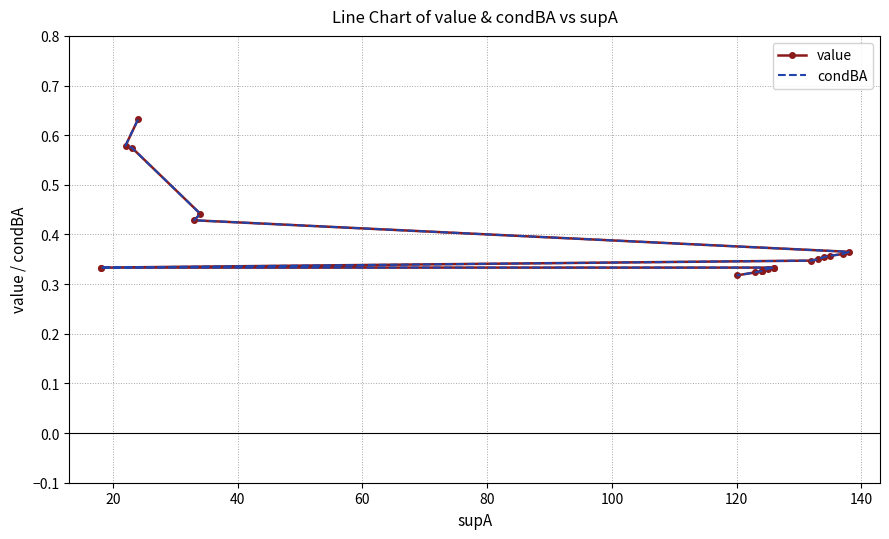

What is the difference between the maximum and second lowest values in the value series?

0.3